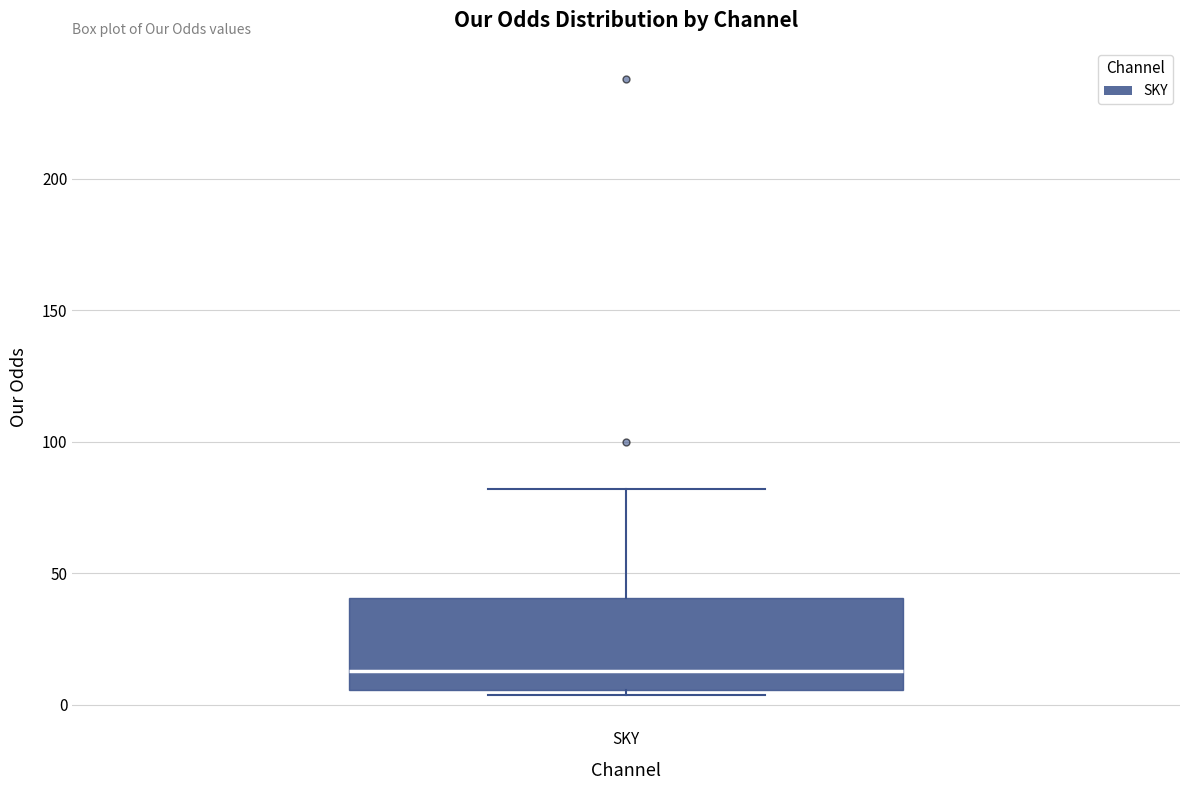

Transcribe this box plot: give where the median line is, the range the box spans, and where the two whiskers end, as read against the y-axis. The values are not printed on the chart, so give them approximately, as read against the axis.

median 15, box 5 to 40, whiskers 5 (just below the box's lower edge) to 80